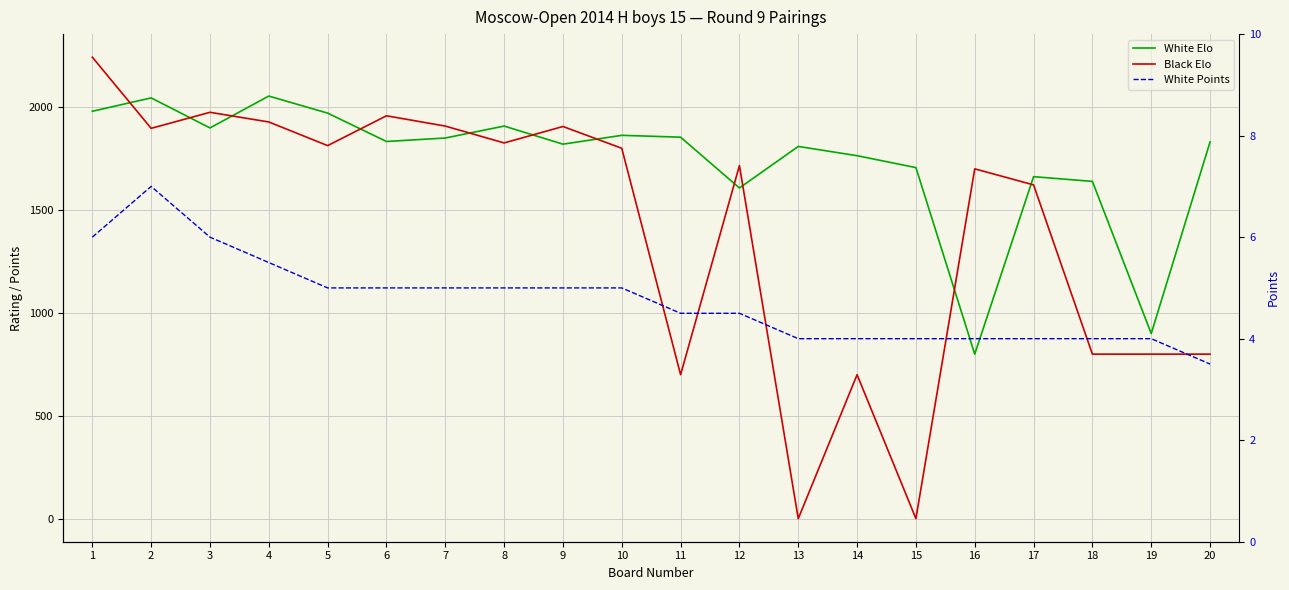

True or false: White Elo and White Points intersect in this chart.

False